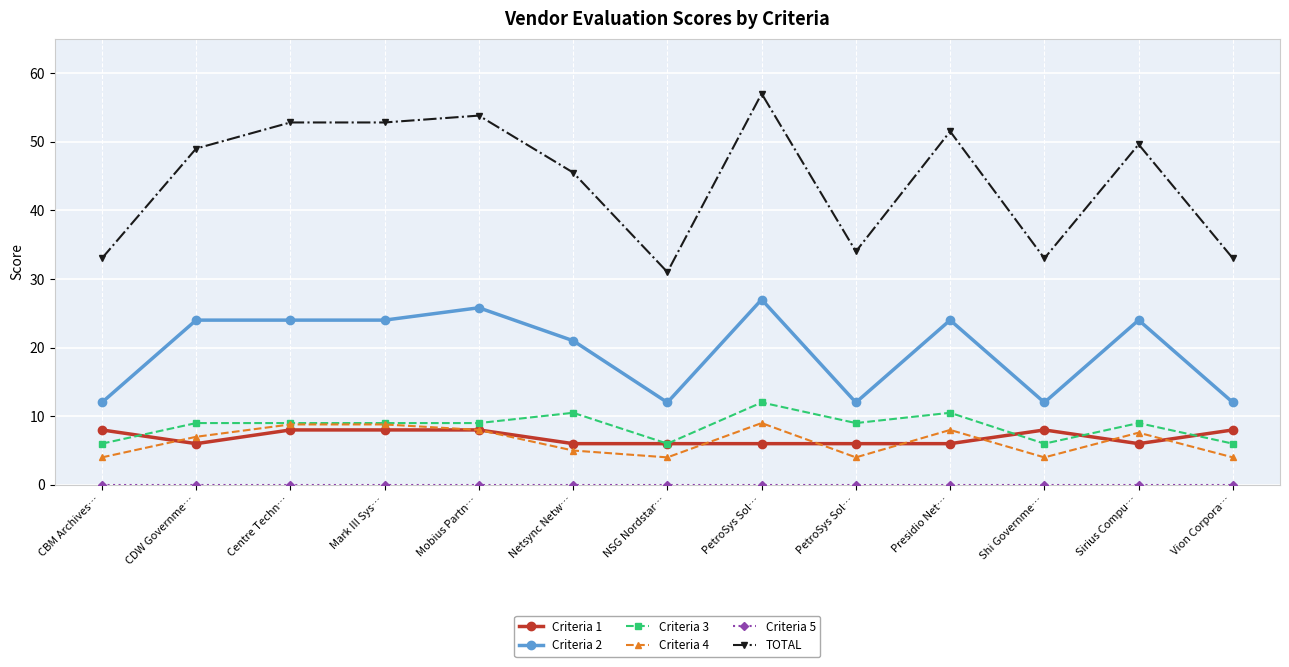

Is it true that Criteria 1 equals 2.6 at Vion Corpora…?

False